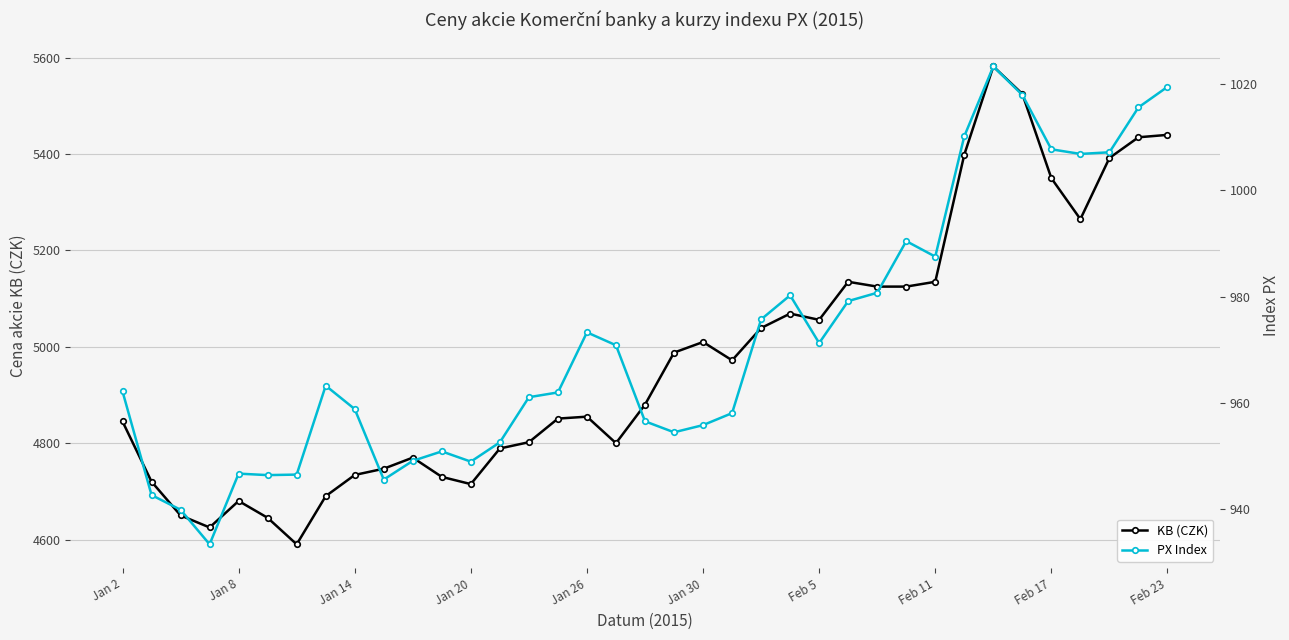

The KB (CZK) series shows 5440 at Feb 23. True or false?

True